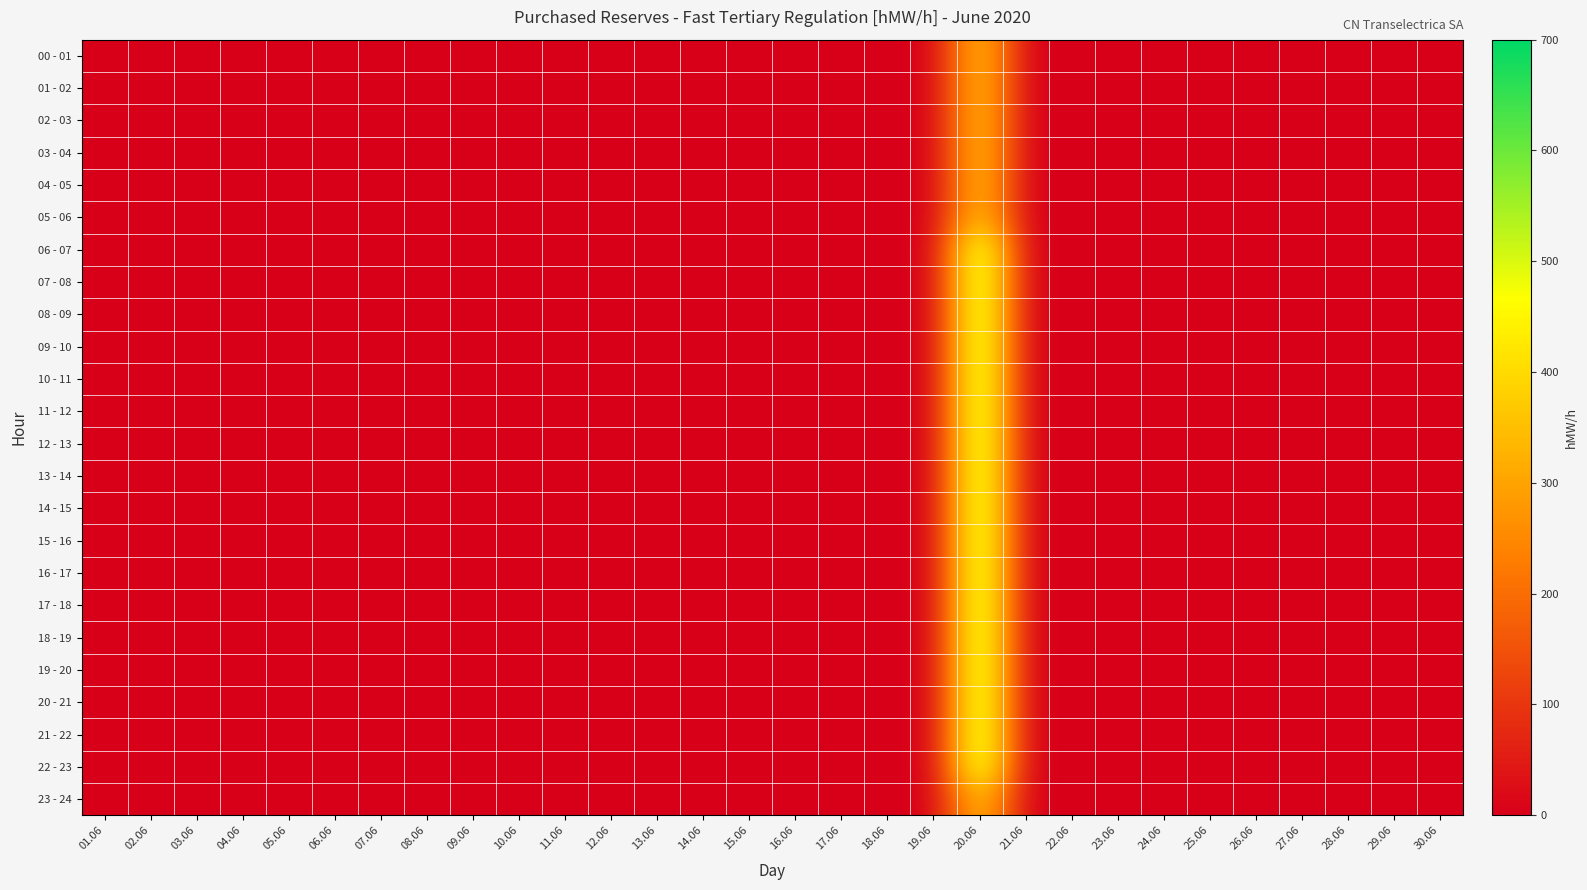

At which category is the sum across all series the highest?

20.06